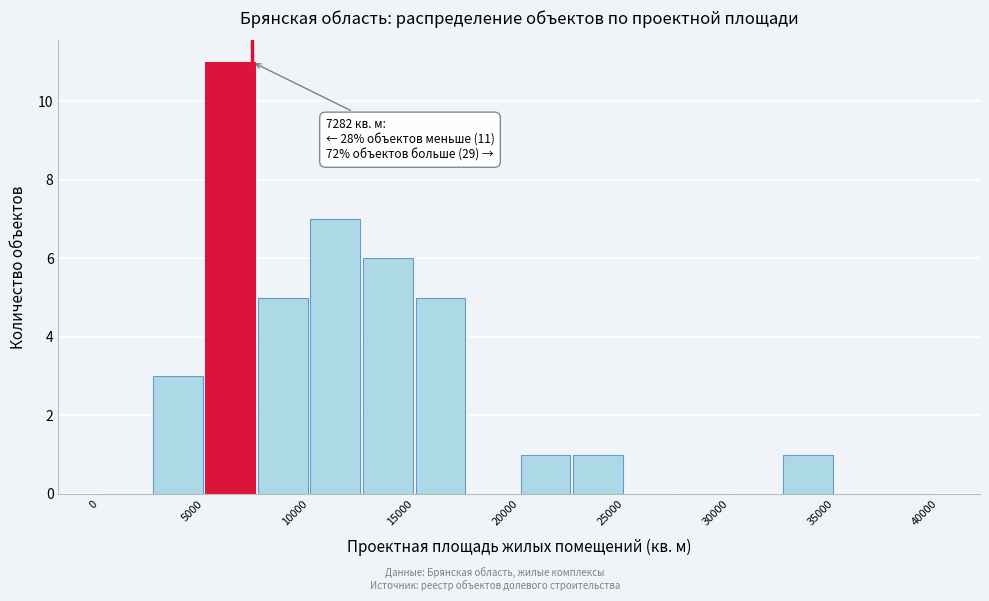

Over which range of the x-axis is the bar tallest?

5000 to 7500